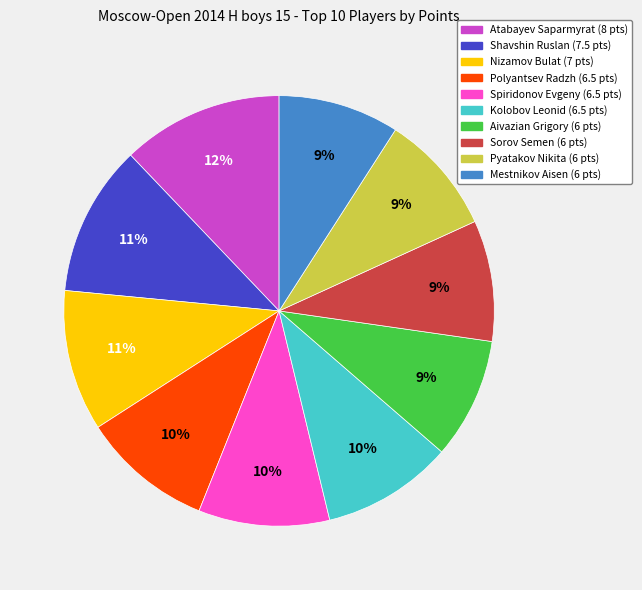

Combined, do Sorov Semen and Aivazian Grigory account for over 50%?

No